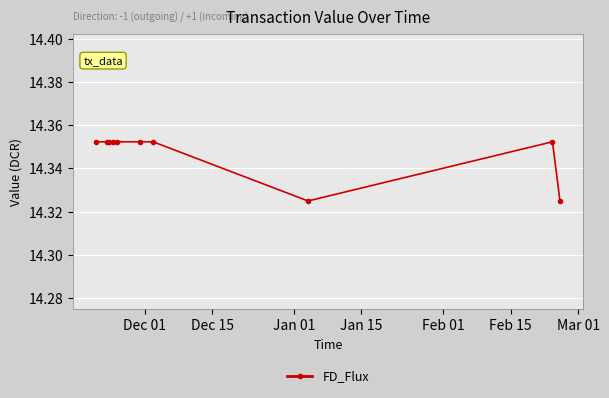

What is the sum of all values?

143.5